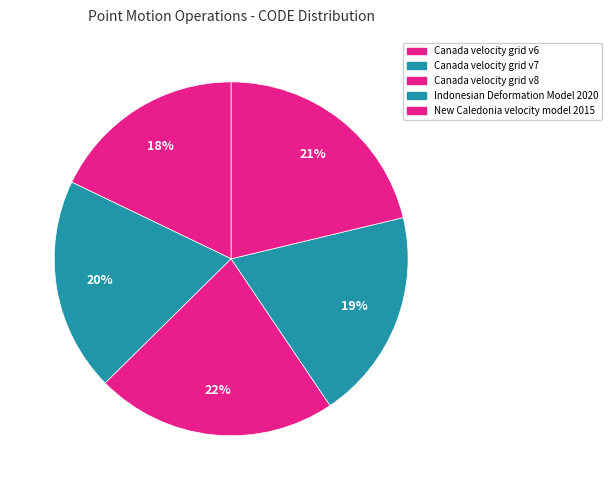

Is there any slice that represents more than half of the pie?

No